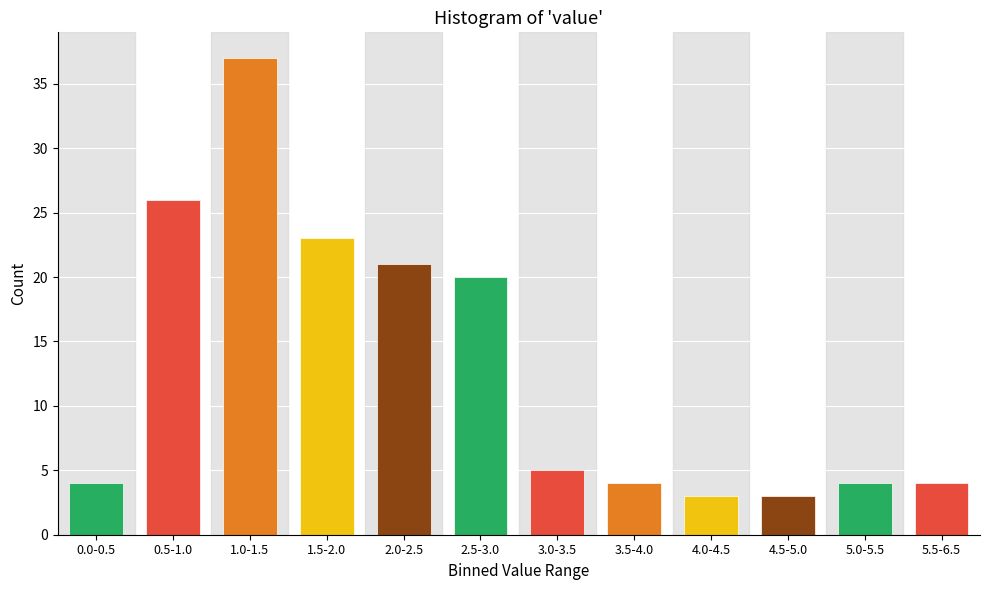

Reading right to left, extract all data points from this chart.

5.5-6.5=4	5.0-5.5=4	4.5-5.0=3	4.0-4.5=3	3.5-4.0=4	3.0-3.5=5	2.5-3.0=20	2.0-2.5=21	1.5-2.0=23	1.0-1.5=37	0.5-1.0=26	0.0-0.5=4